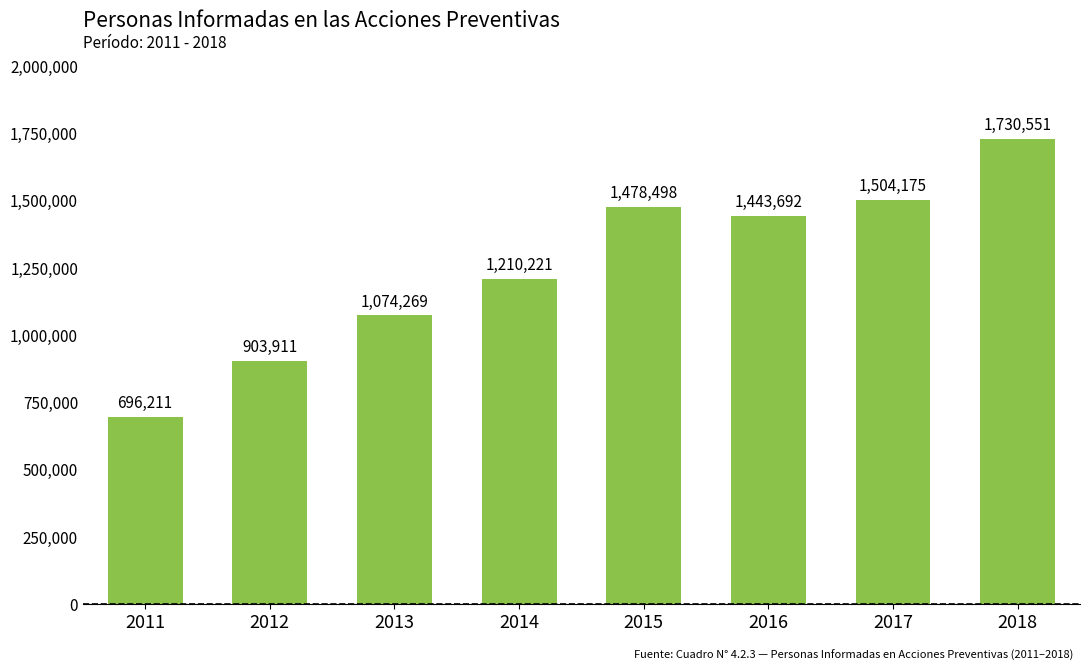

What is the smallest value displayed?

696211